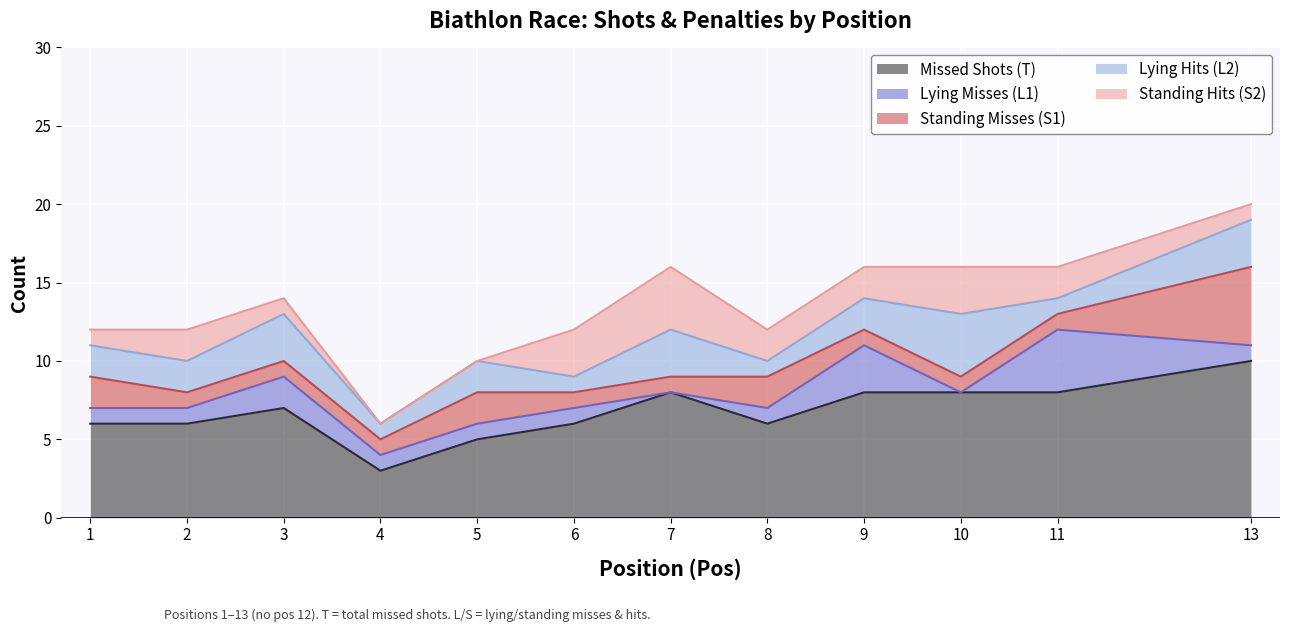

At which label is Standing Misses (S1) closest to 3?

1